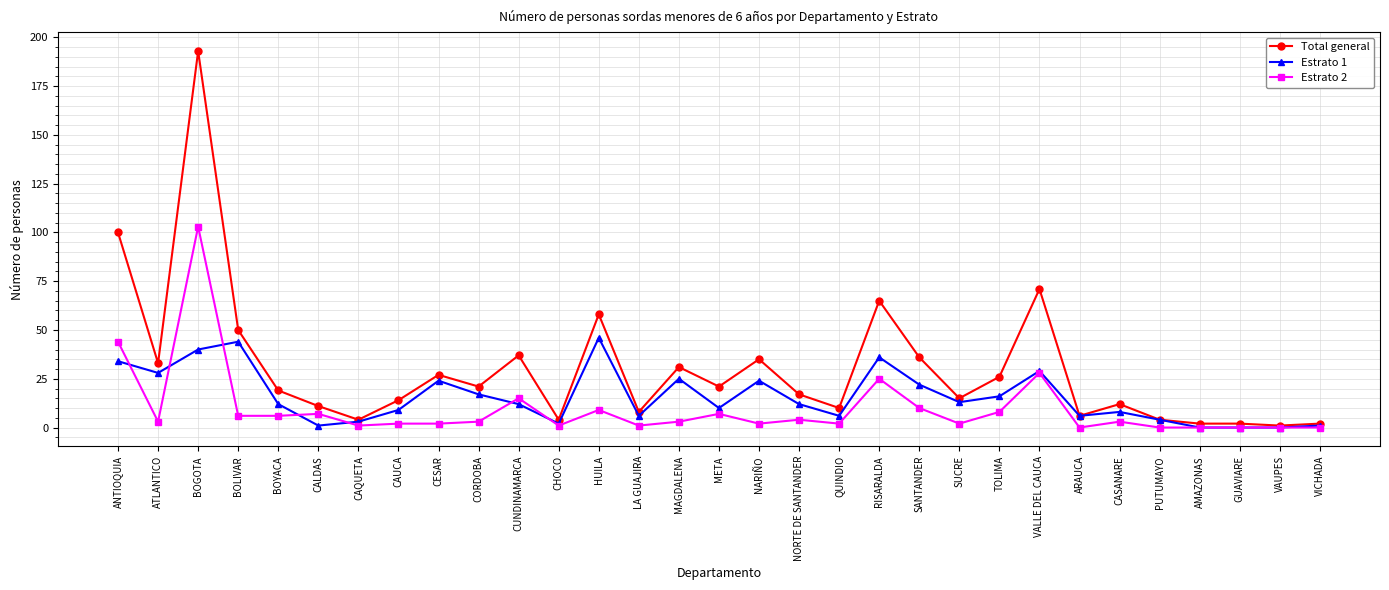

At which label does Estrato 1 first exceed 12?

ANTIOQUIA